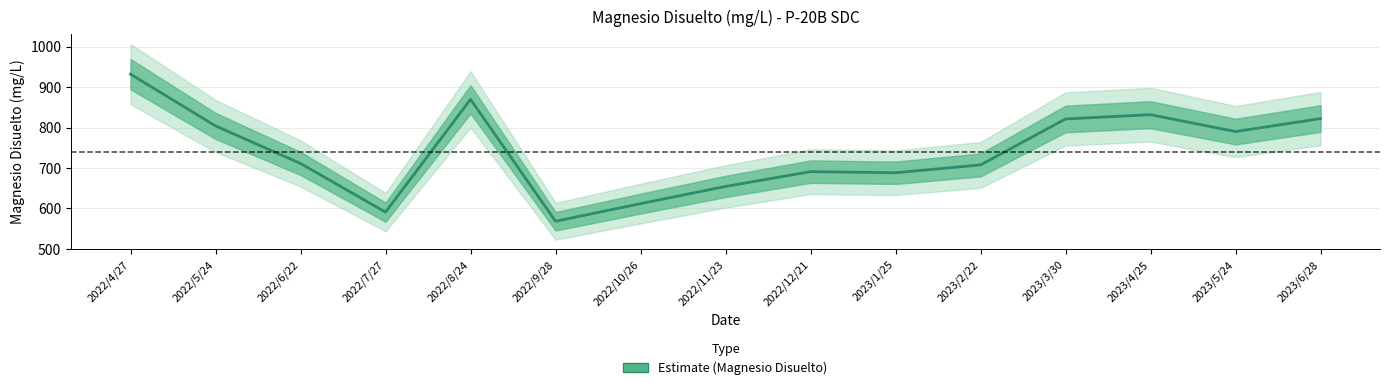

What is the difference between the maximum and minimum values?

363.5